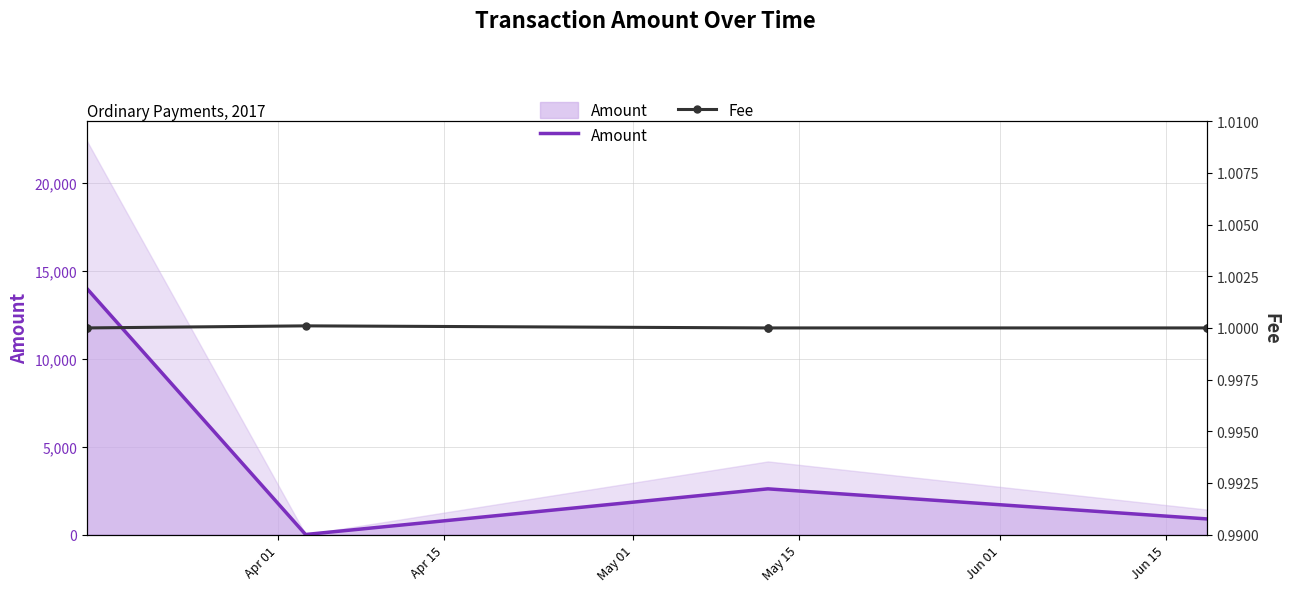

List the series in order of their peak value, lowest first.

Fee, Amount